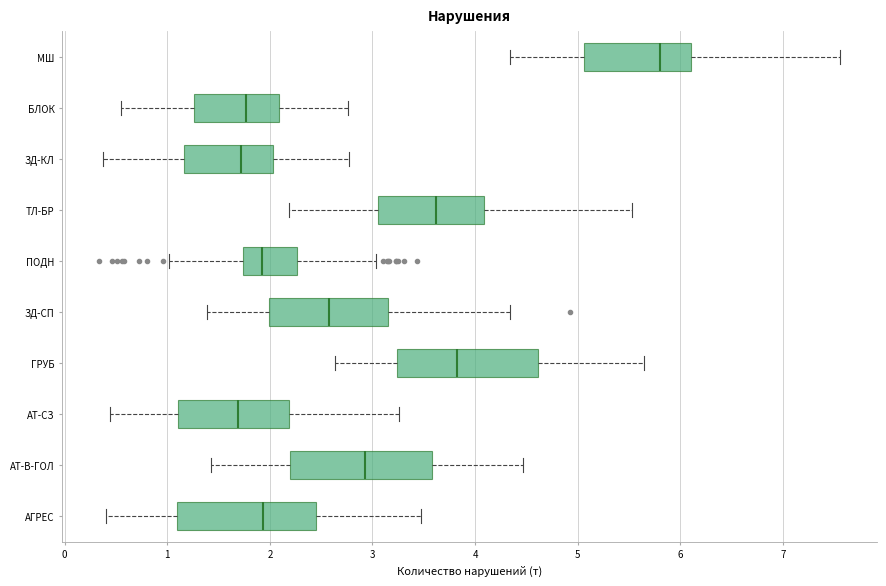

Reading bottom to top, read every box against the x-axis: the position of its median line, the range the box covers, and the ends of its whiskers. The values are not printed on the chart, so give them approximately, as read against the axis.

АГРЕС: median 1.9, box 1.1 to 2.5, whiskers 0.4 to 3.5
АТ-В-ГОЛ: median 2.9, box 2.2 to 3.6, whiskers 1.4 to 4.5
АТ-СЗ: median 1.7, box 1.1 to 2.2, whiskers 0.4 to 3.3
ГРУБ: median 3.8, box 3.2 to 4.6, whiskers 2.6 to 5.6
ЗД-СП: median 2.6, box 2.0 to 3.2, whiskers 1.4 to 4.3
ПОДН: median 1.9, box 1.7 to 2.3, whiskers 1.0 to 3.0
ТЛ-БР: median 3.6, box 3.1 to 4.1, whiskers 2.2 to 5.5
ЗД-КЛ: median 1.7, box 1.2 to 2.0, whiskers 0.4 to 2.8
БЛОК: median 1.8, box 1.3 to 2.1, whiskers 0.5 to 2.8
МШ: median 5.8, box 5.1 to 6.1, whiskers 4.3 to 7.6